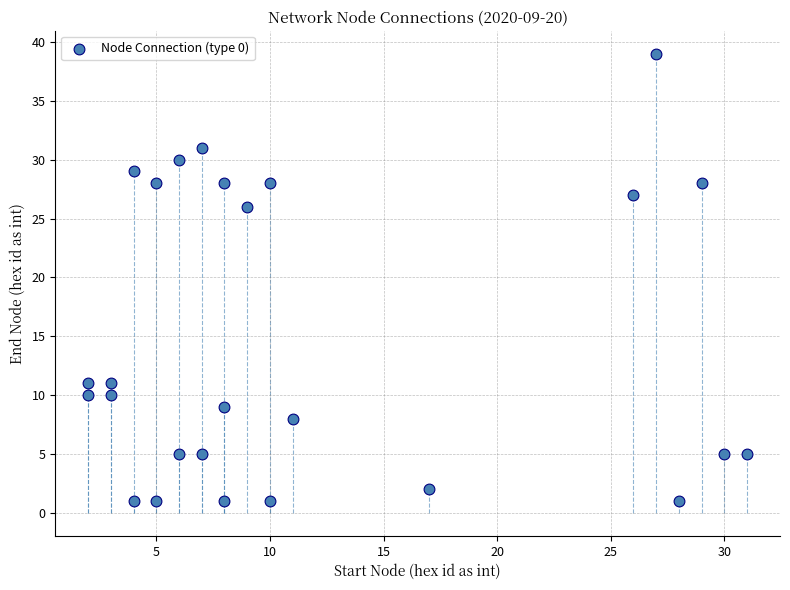

What is the range of Y values (max minus min)?

38